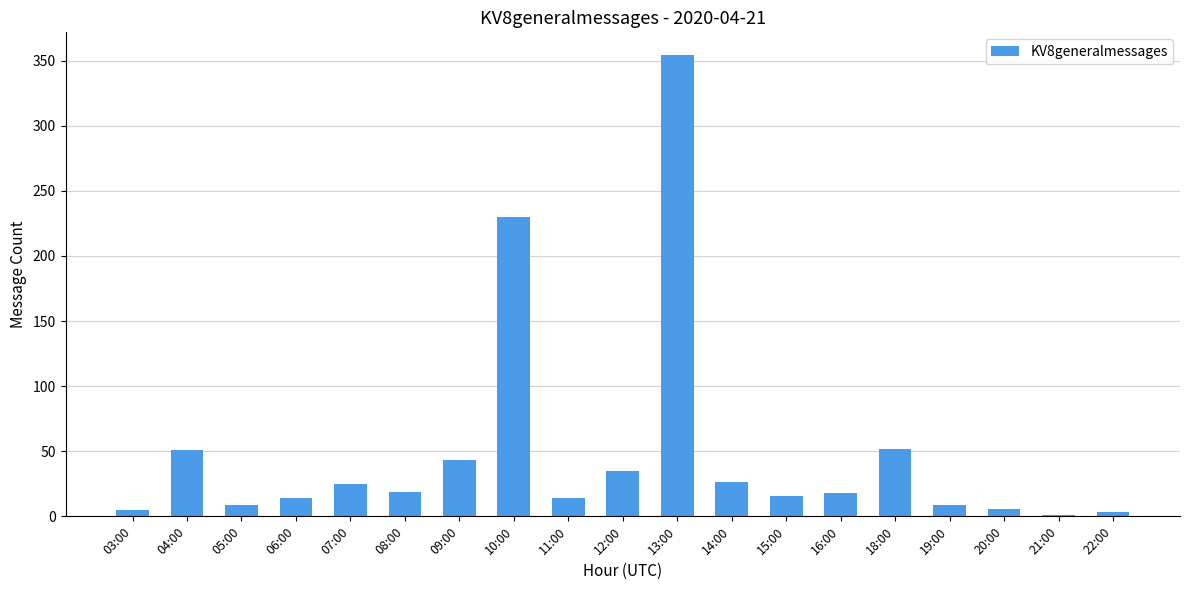

Which has a higher value, 06:00 or 10:00?

10:00